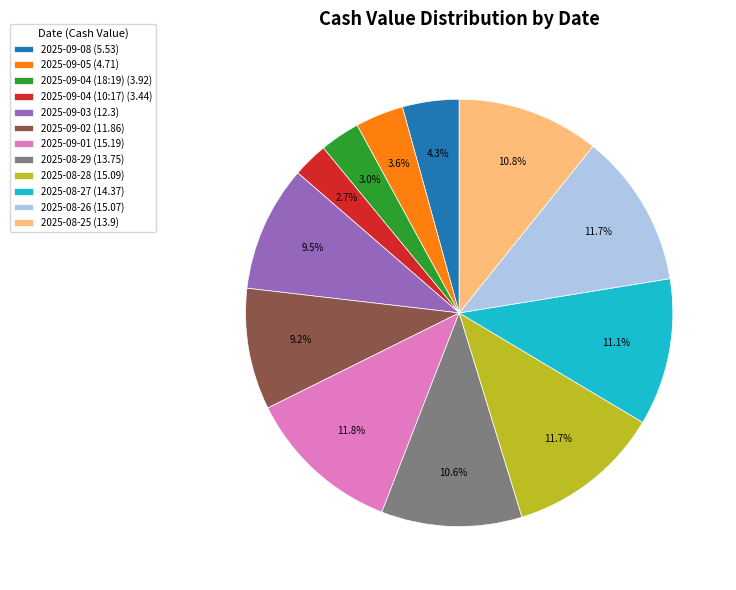

True or false: 2025-09-05 accounts for 4% of the total.

True